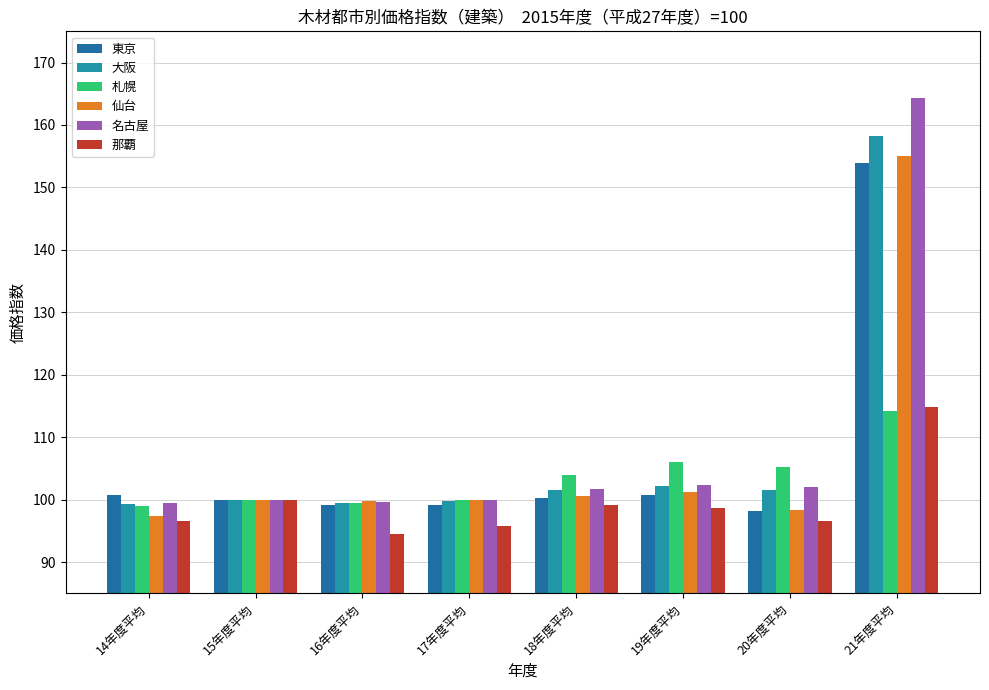

True or false: 大阪 has a value of 99.3 at 14年度平均.

True